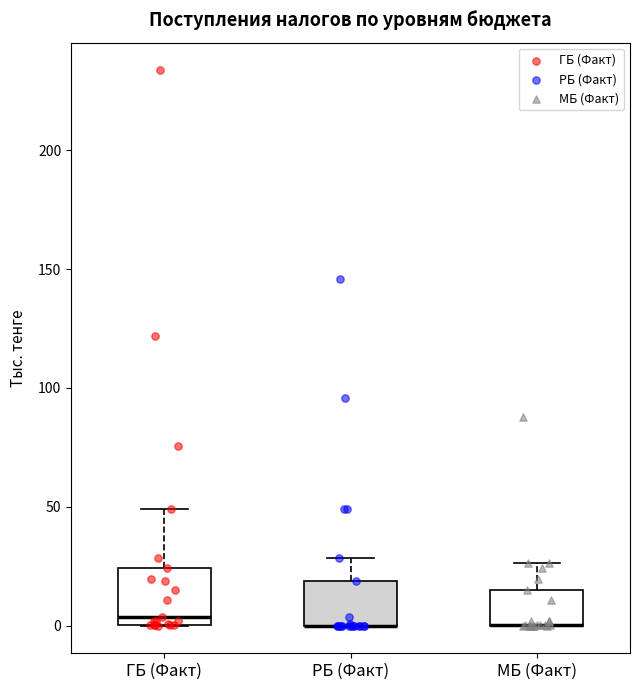

Reading left to right, transcribe this box plot: for each box, give where its median line is, the range the box spans, and where its two whiskers end, as read against the y-axis. The values are not printed on the chart, so give them approximately, as read against the axis.

ГБ (Факт): median 5, box 0 to 25, whiskers 0 to 50
РБ (Факт): median 0 (drawn on the box's lower edge), box 0 to 20, whiskers 0 to 30
МБ (Факт): median 0 (drawn on the box's lower edge), box 0 to 15, whiskers 0 to 25